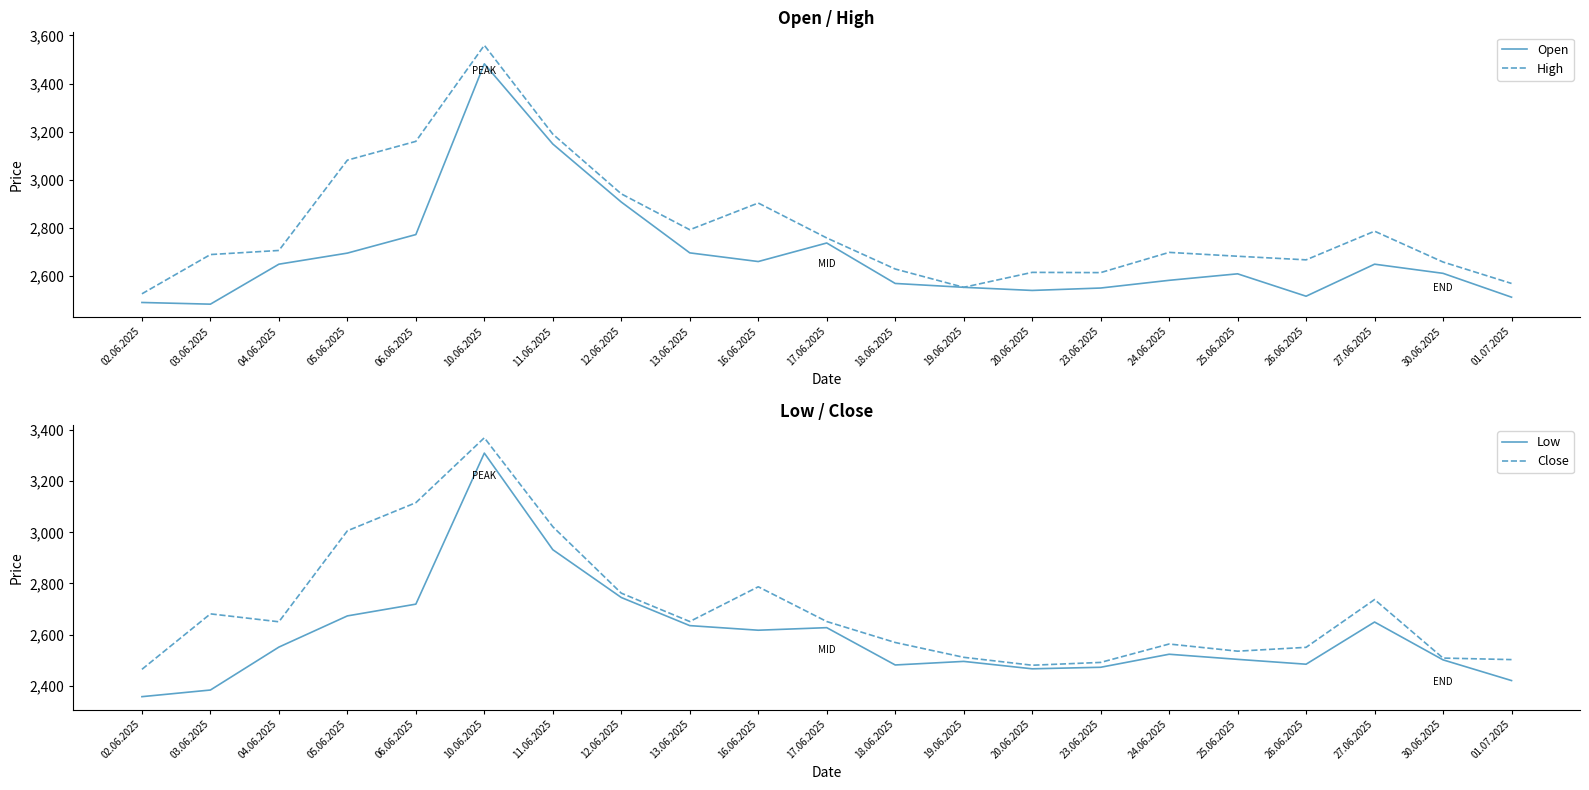

What is the sum of the Close values at 26.06.2025 and 30.06.2025?

5058